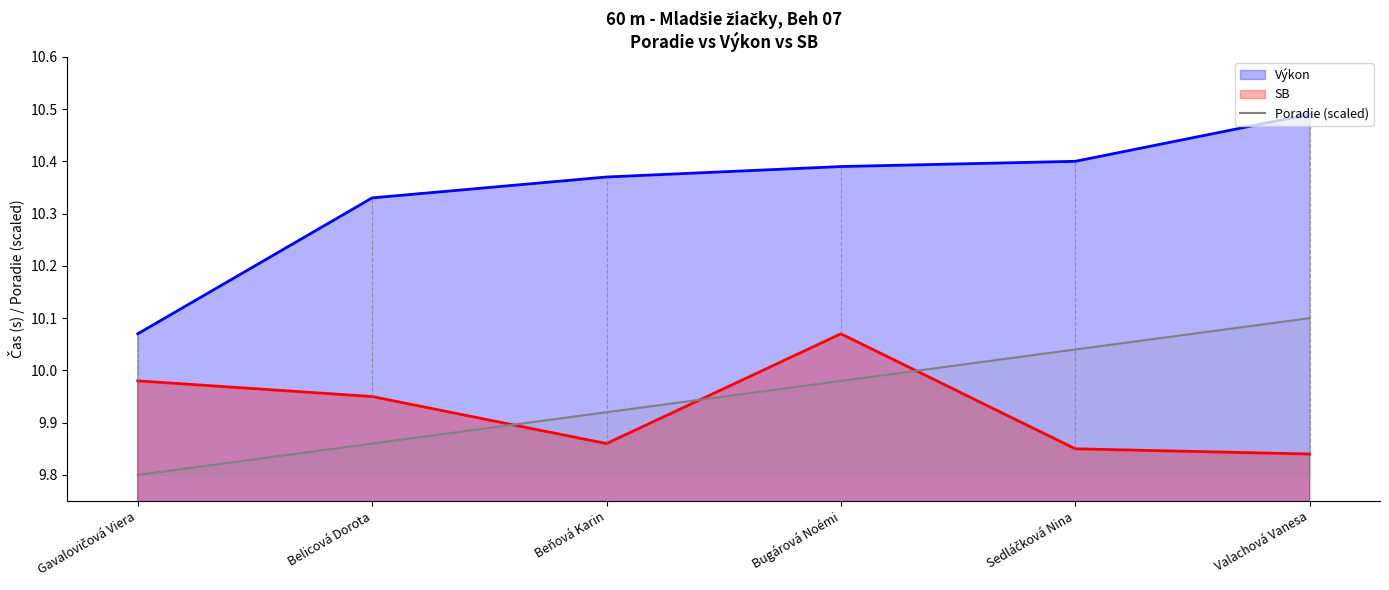

List the labels in order of value, smallest first.

Gavalovičová Viera, Belicová Dorota, Beňová Karin, Bugárová Noémi, Sedláčková Nina, Valachová Vanesa